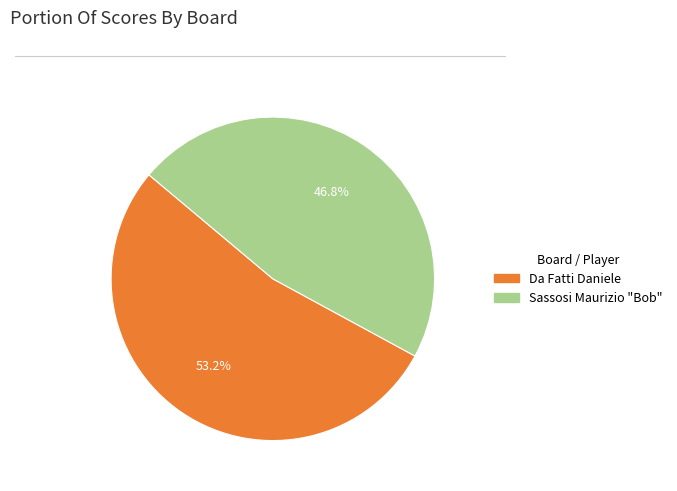

To the nearest percent, what is the difference between the largest and smallest slice percentages?

6%